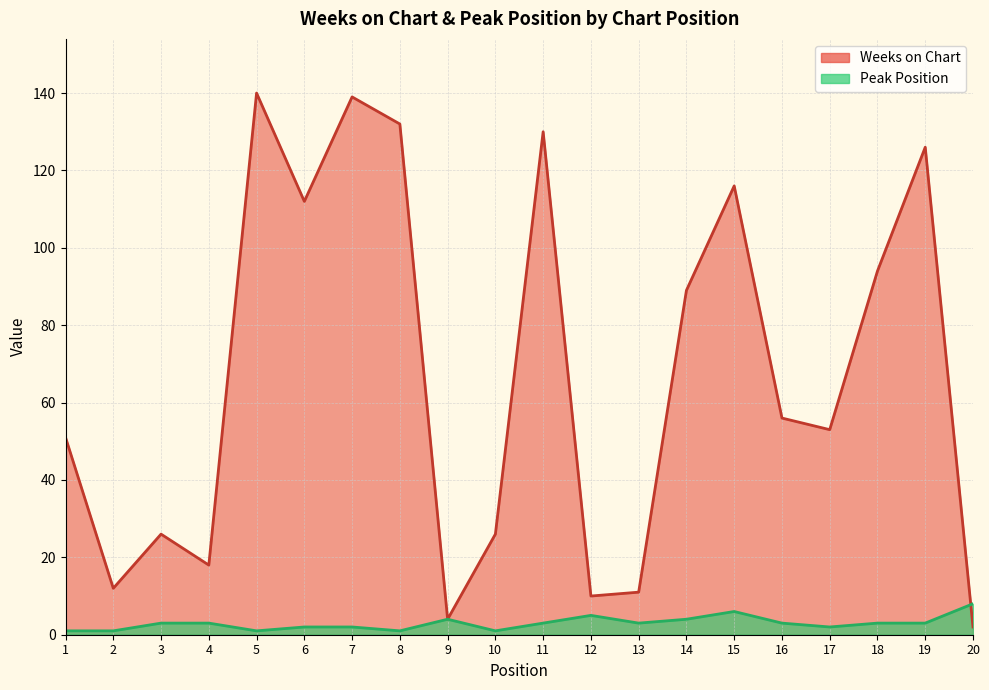

Between which two adjacent categories do Peak Position and Weeks on Chart first intersect?

19 and 20